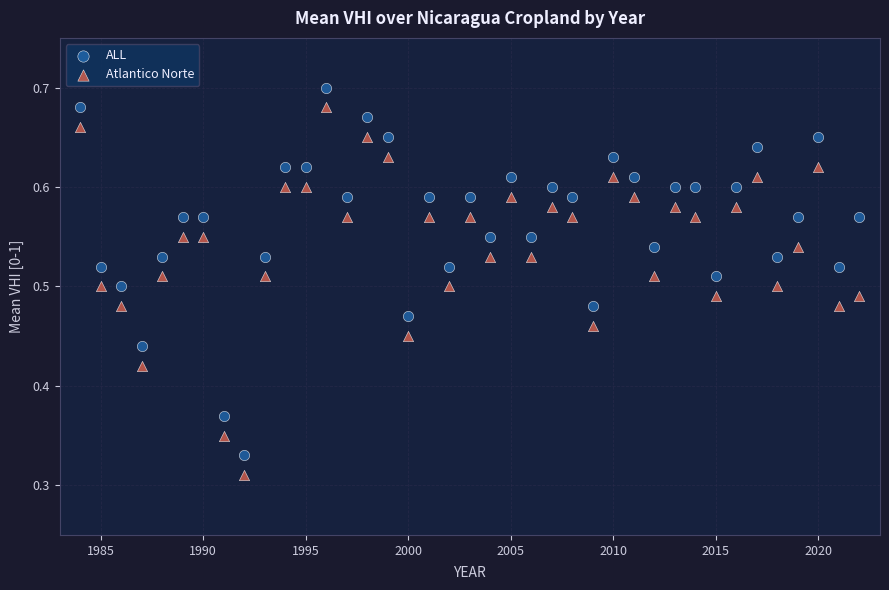

Across all data points, what is the range of X values (max minus min)?

38.0